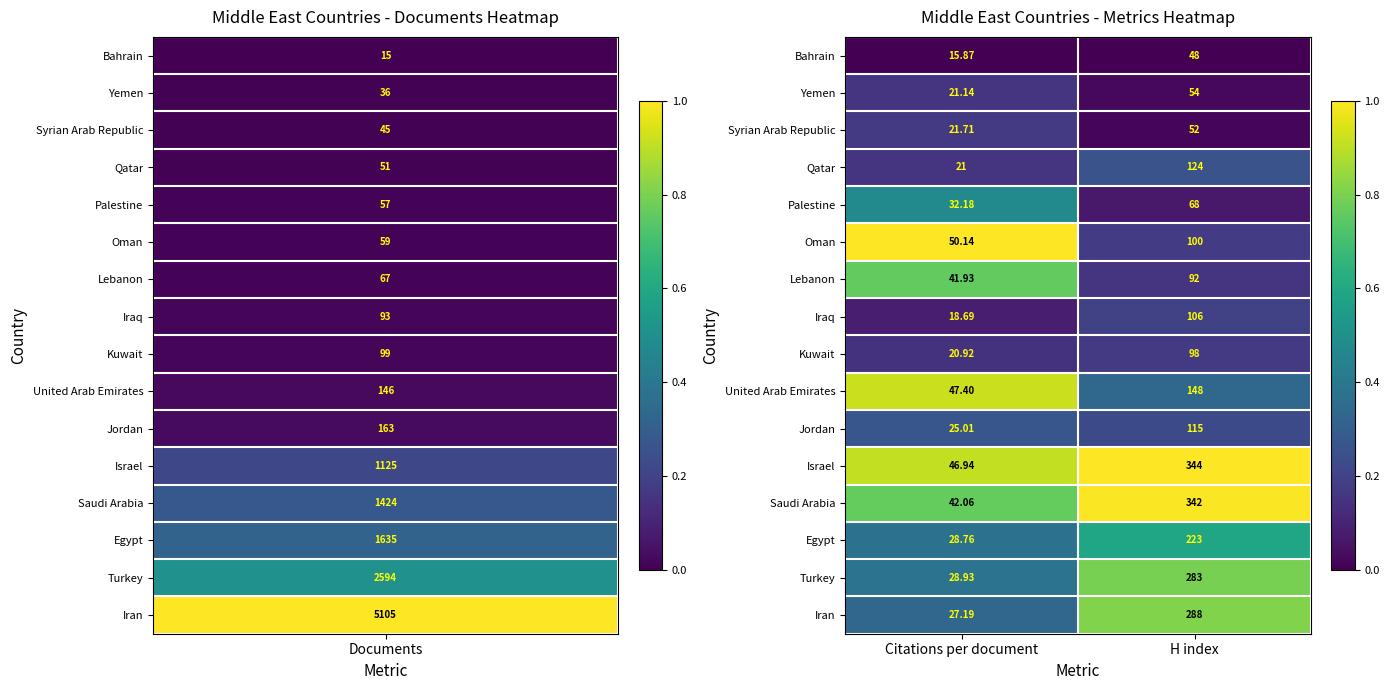

Between Citations per document and H index, which series saw the biggest shift?

Saudi Arabia